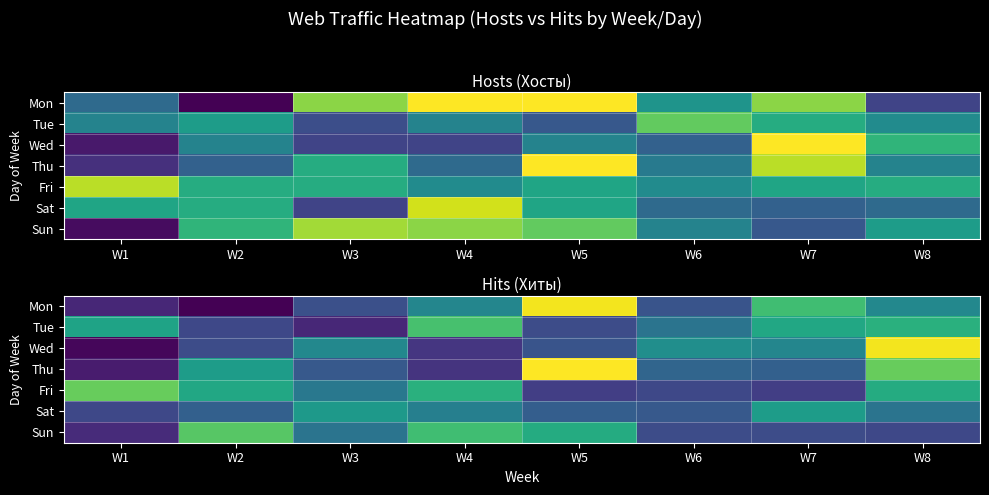

What is the spread (max minus min) of values at W5?

87